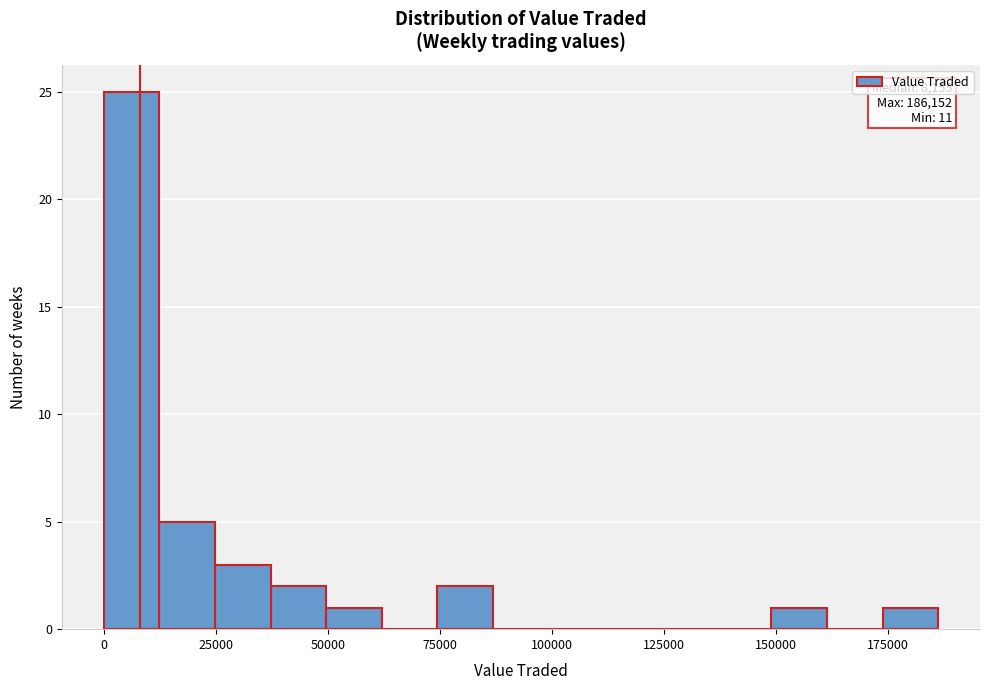

Around what value on the x-axis is the tallest bar? Give the approximate position of its centre, as read against the axis.

5000